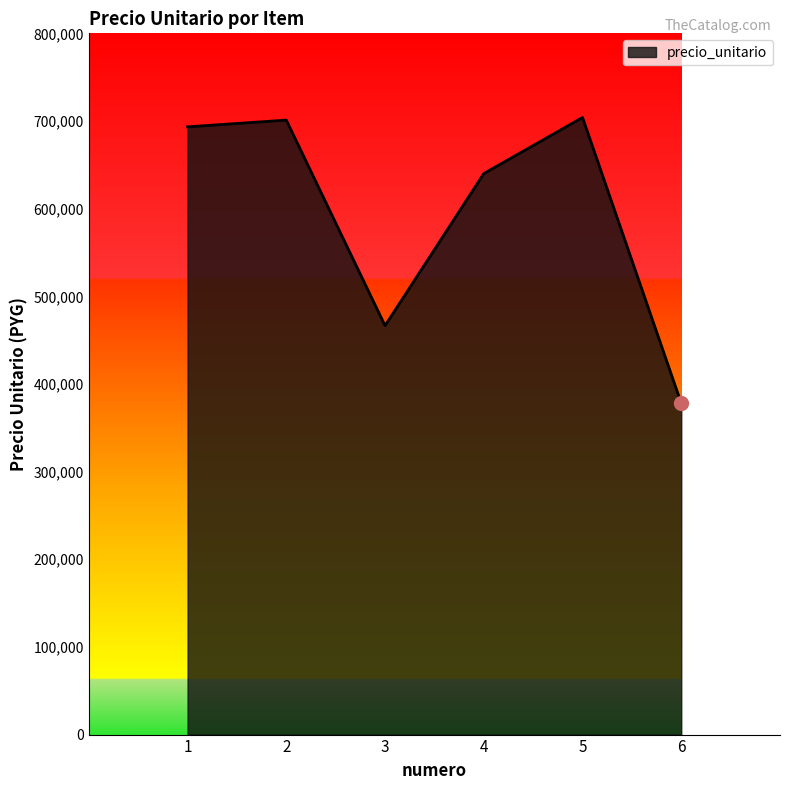

Where is the first local maximum?

2